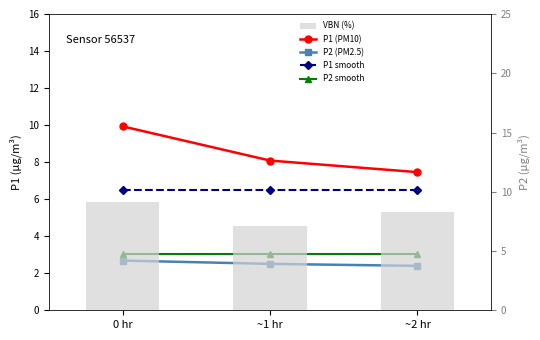

The value of P2 (PM2.5) at ~1 hr is 4.1. True or false?

False